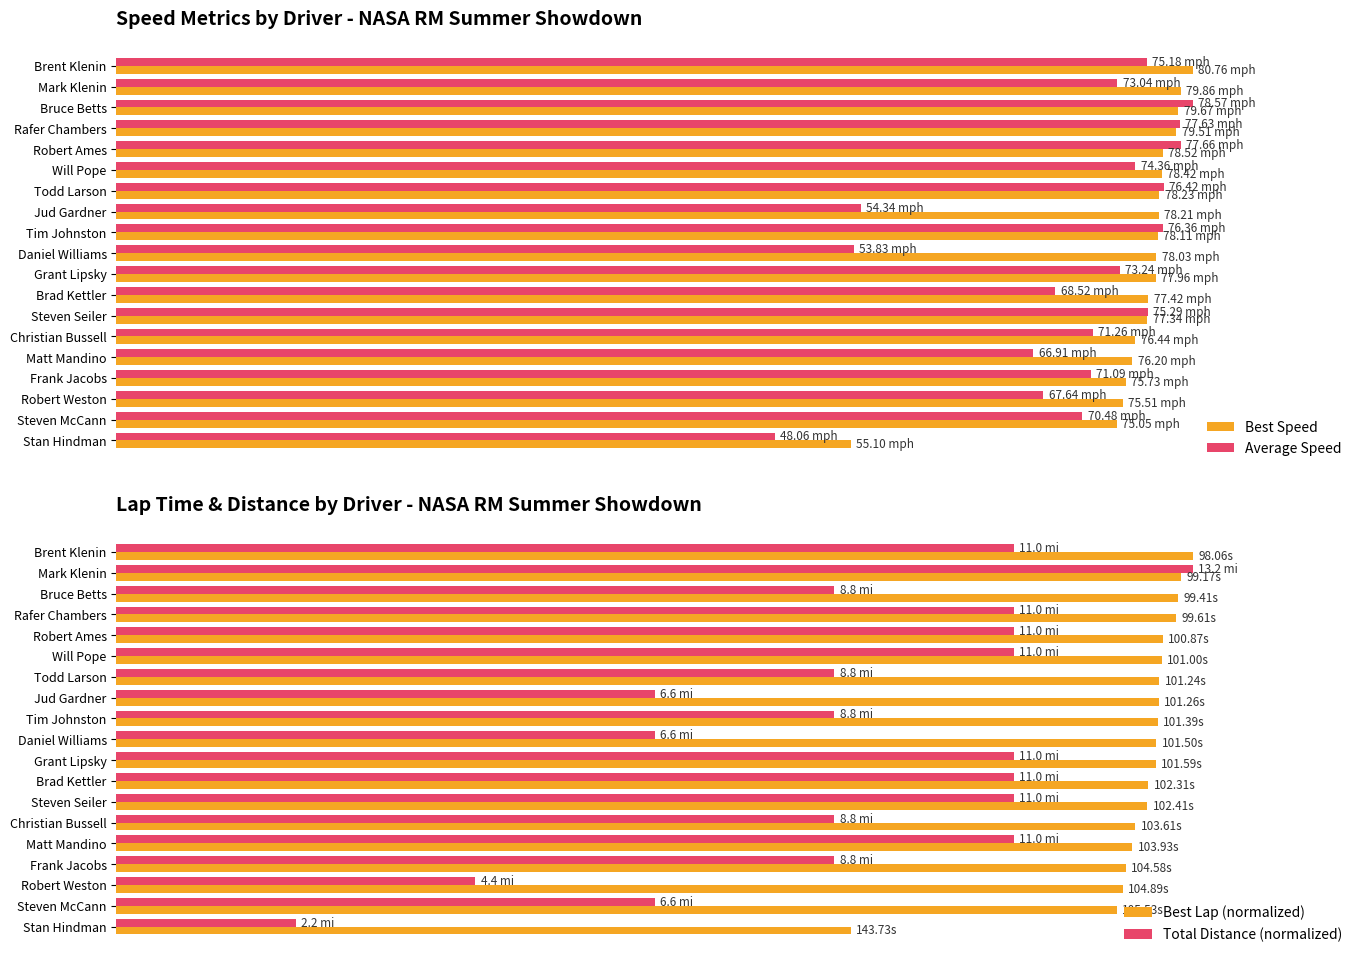

At Robert Weston, list the series in order from largest to smallest.

Best Speed, Best Lap (normalized), Average Speed, Total Distance (normalized)